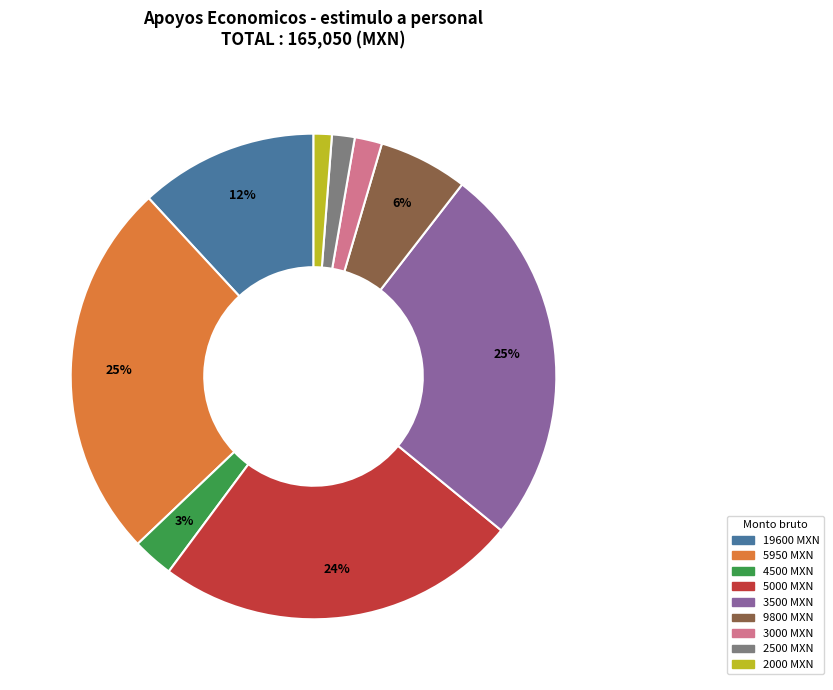

Is there any slice that represents more than half of the pie?

No